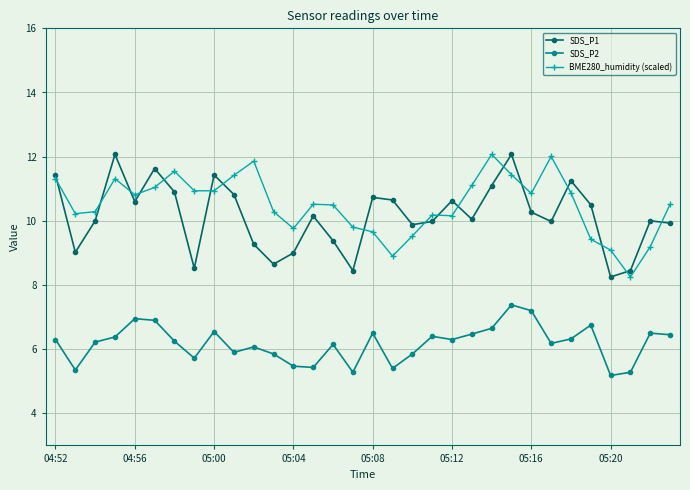

What is the value of the SDS_P1 point at the 28th from the left?

10.5